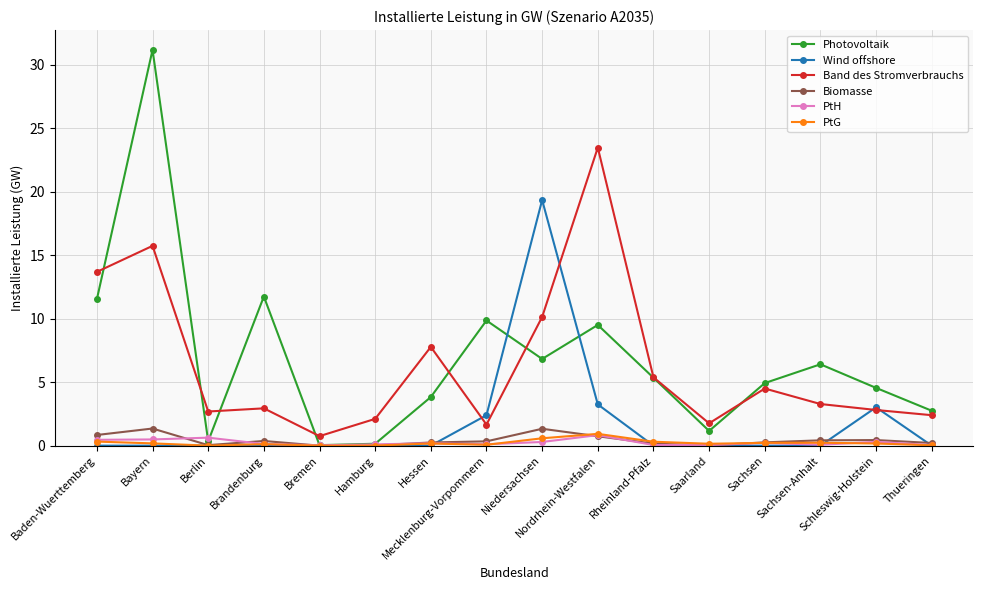

Which series has the largest range (max minus min)?

Photovoltaik